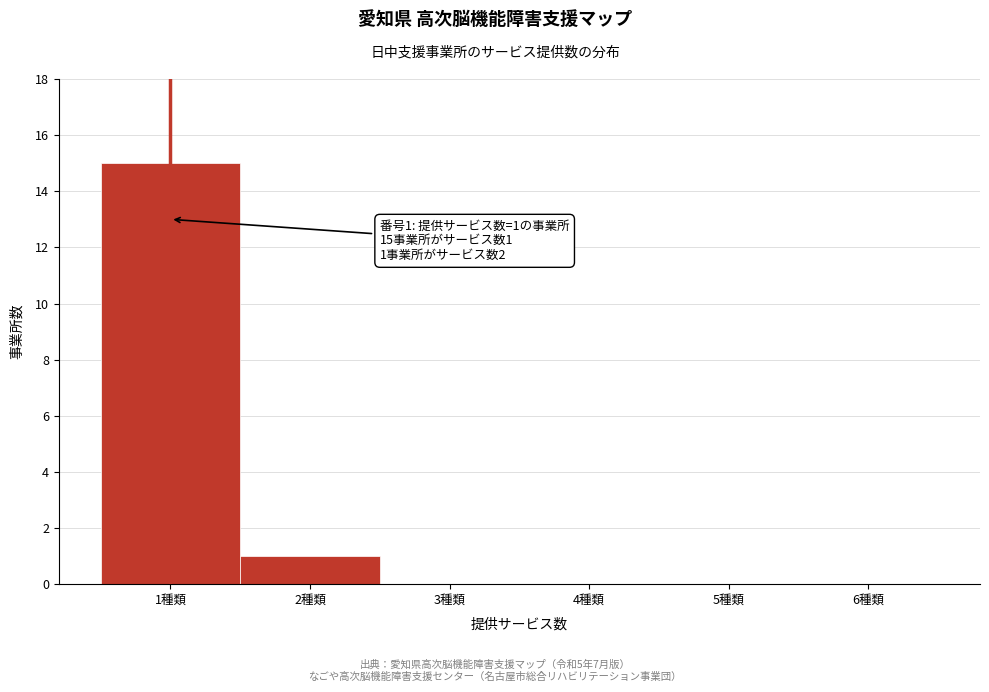

Which range on the x-axis has the tallest bar?

0.5 to 1.5